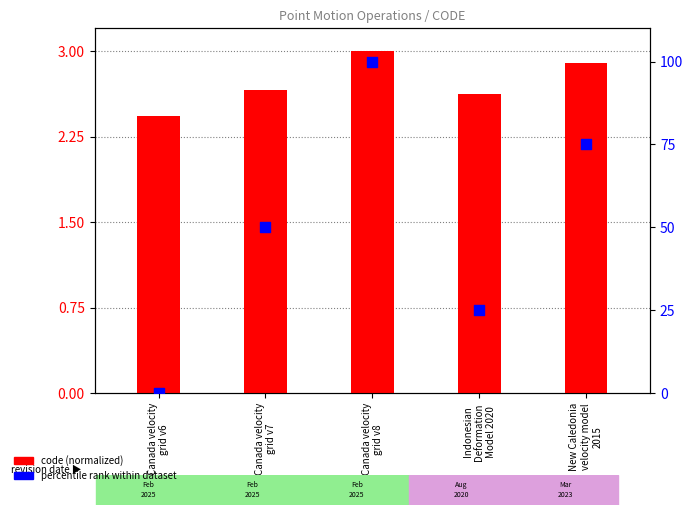

Which series contains the lowest Y value?

percentile rank